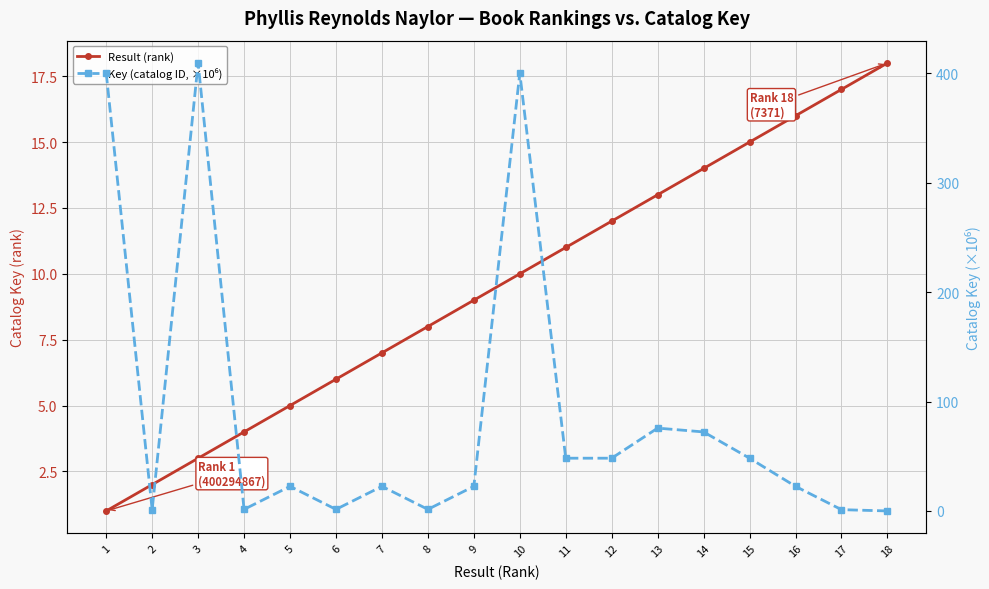

Is the value of Result (rank) at 7 greater than the value of Key (catalog ID, ×10⁶) at 3?

No